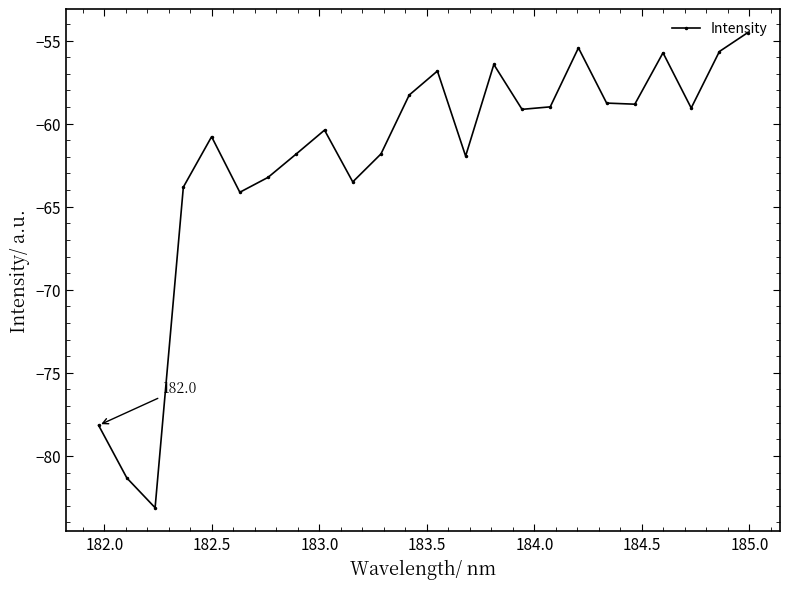

What is the maximum value shown in the chart?

-54.5